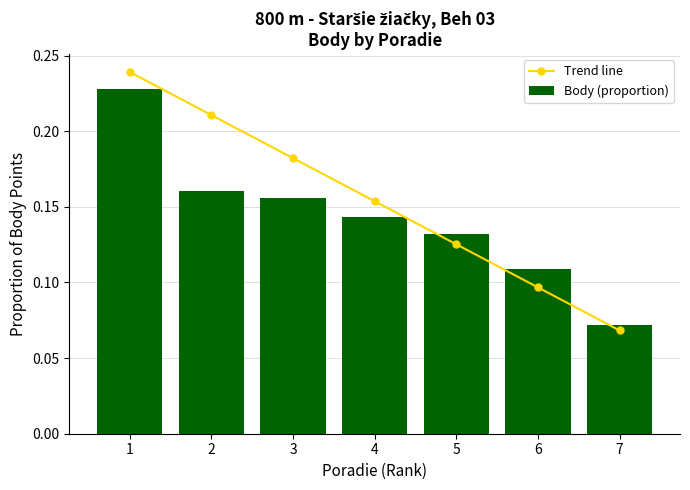

At which label is Trend line closest to 0?

7